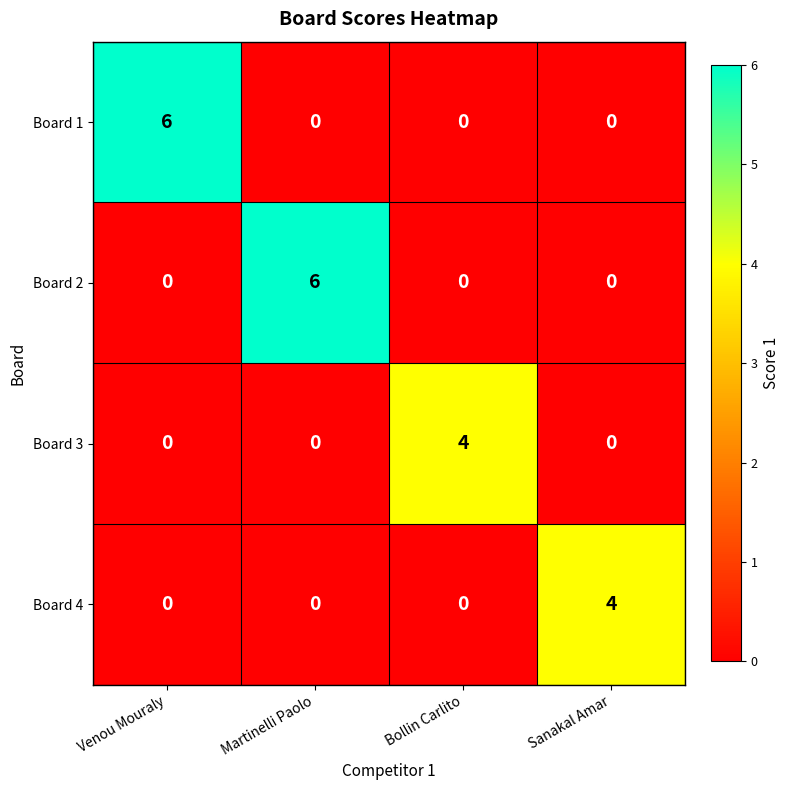

What is the greatest value displayed?

6